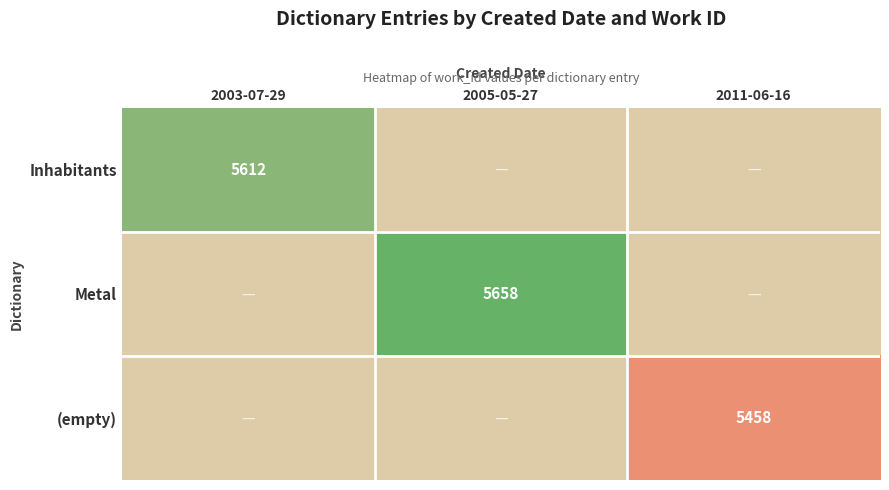

What is the total value across all series at 2005-05-27?

5658